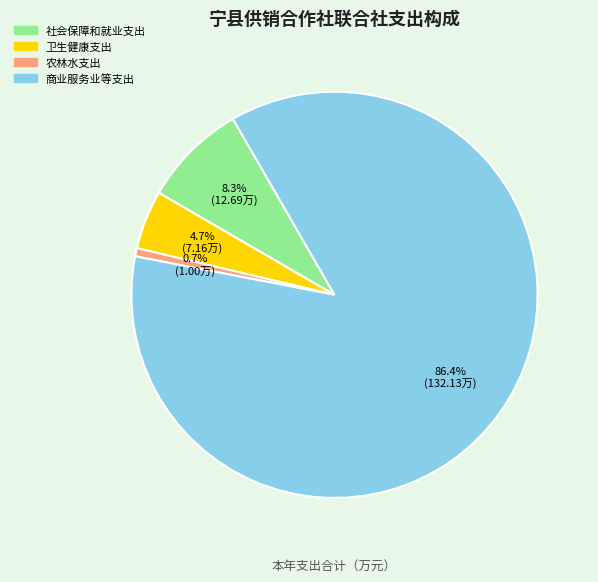

To the nearest percent, what percentage of the pie is 社会保障和就业支出?

8%